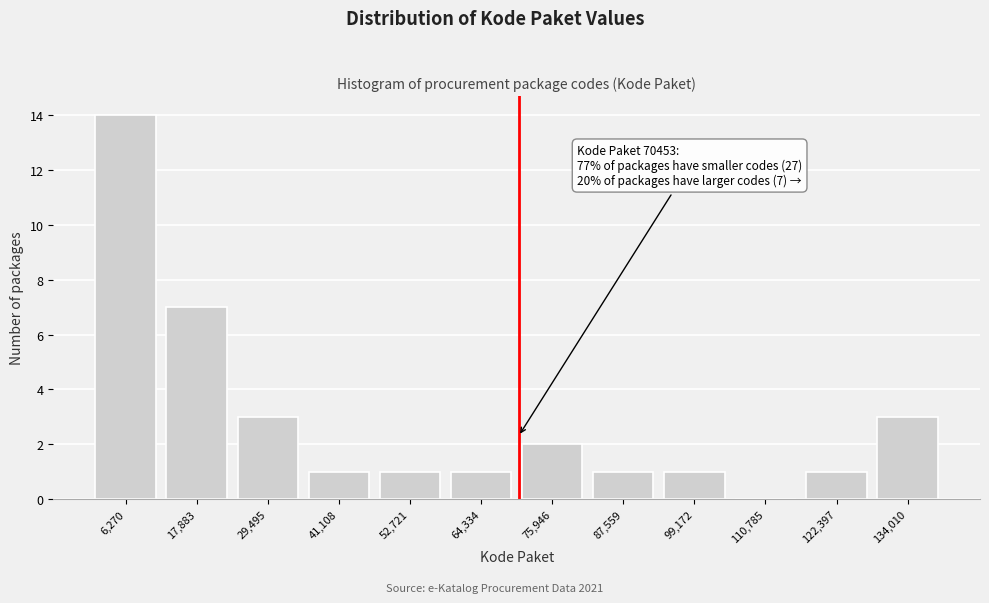

Over which range of the x-axis is the bar tallest?

0 to 12000